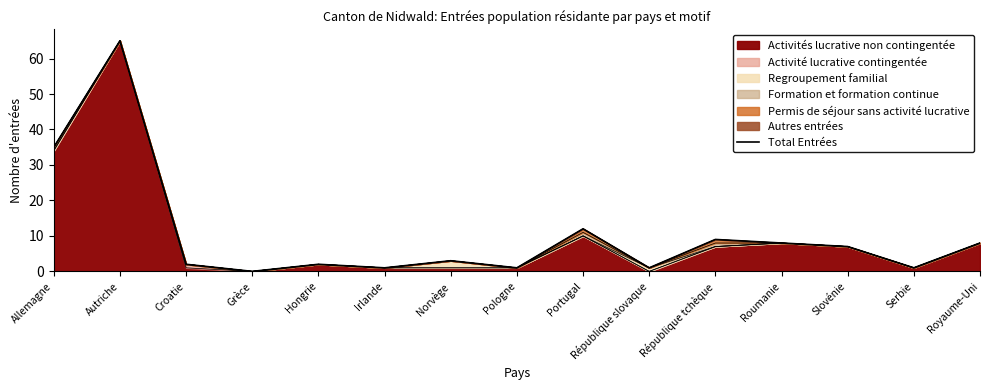

Reading left to right, transcribe all the data shown in this chart.

35	65	2	0	2	1	3	1	12	1	9	8	7	1	8